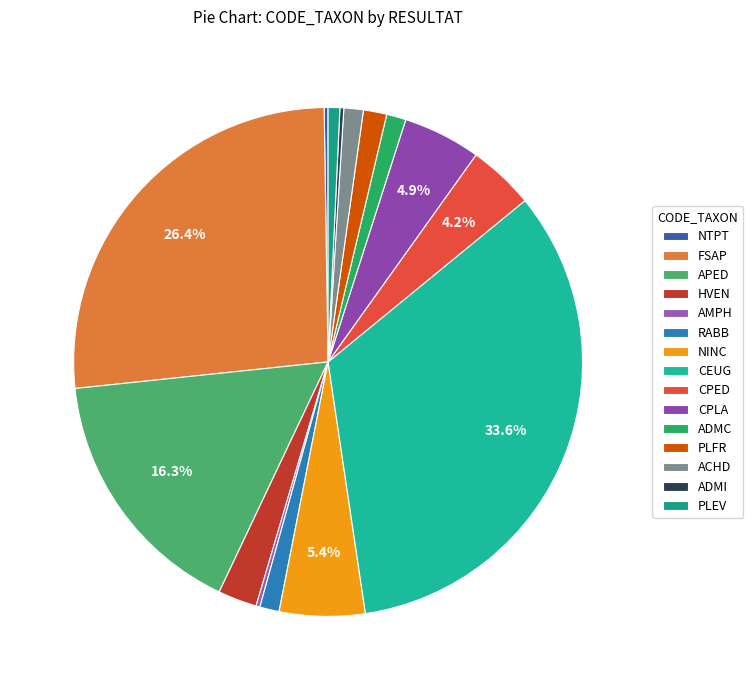

Which has a higher value, APED or ADMI?

APED